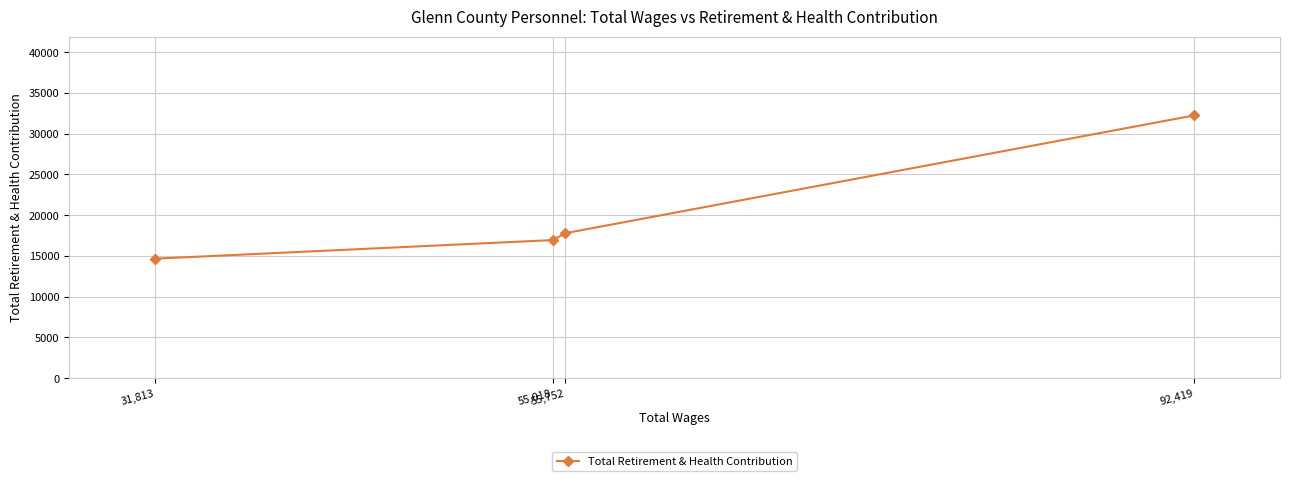

Reading left to right, what are all the values shown in this chart?

31,813=14664	55,018=16949	55,752=17794	92,419=32245